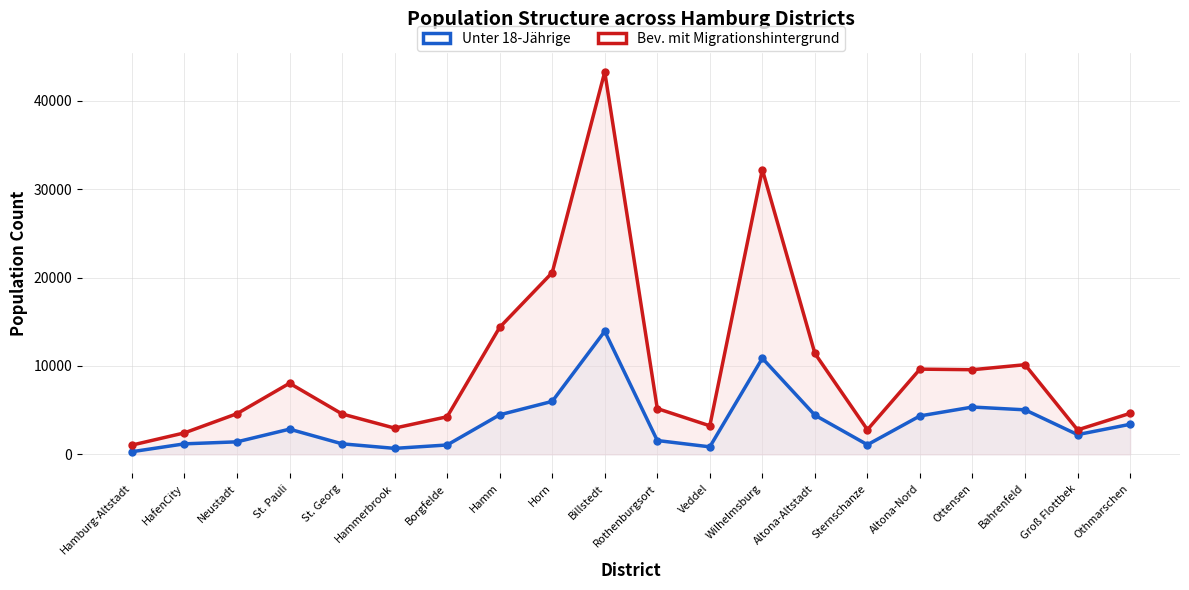

How many values in the Unter 18-Jährige series are below 2849?

10